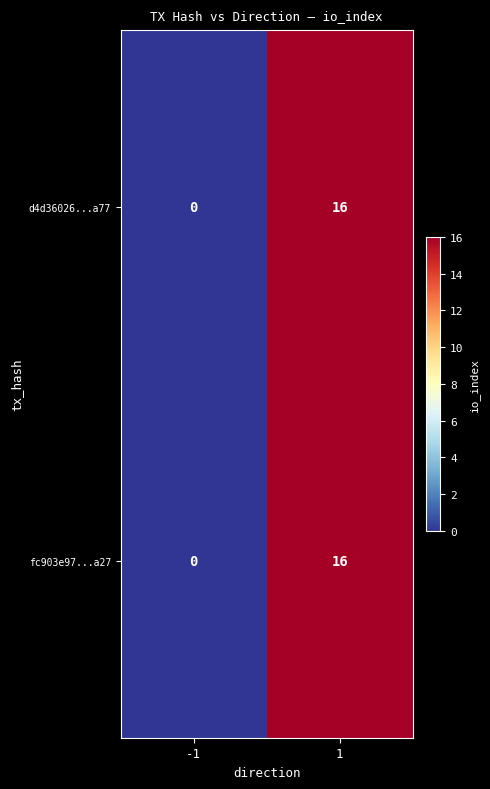

Reading left to right, what are all the values shown in this chart?

d4d36026...a77: -1=0	1=16
fc903e97...a27: -1=0	1=16